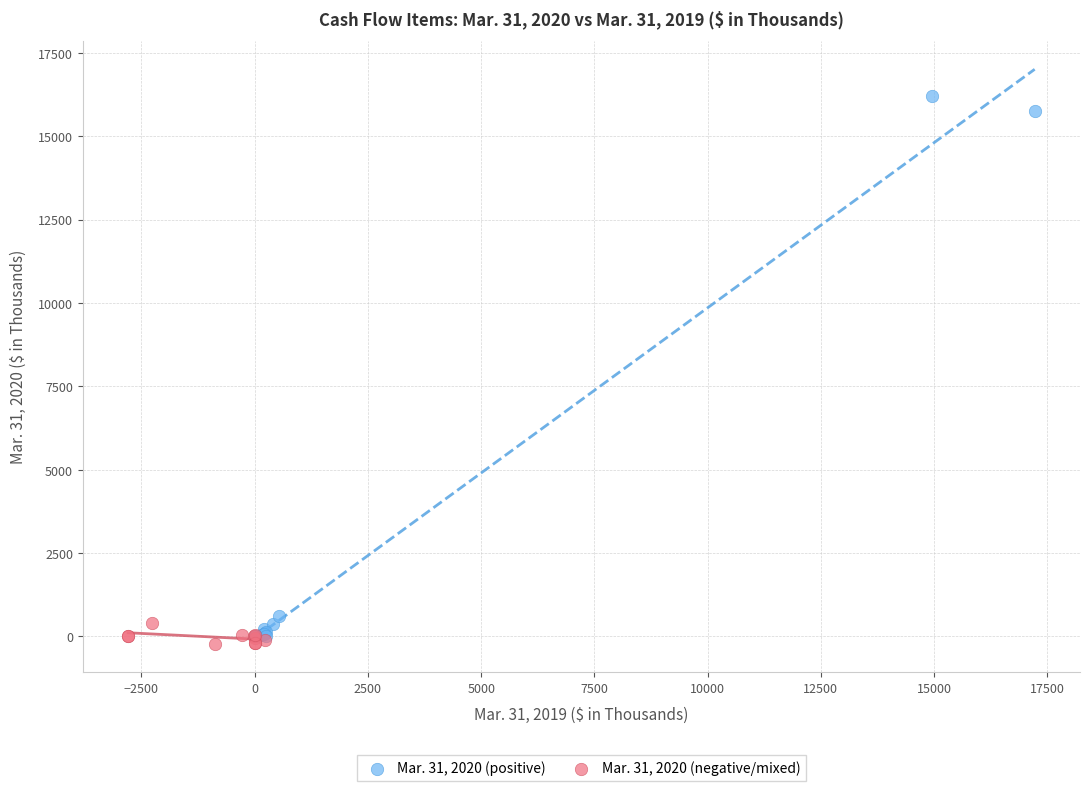

Which series contains the highest Y value?

Mar. 31, 2020 (positive)